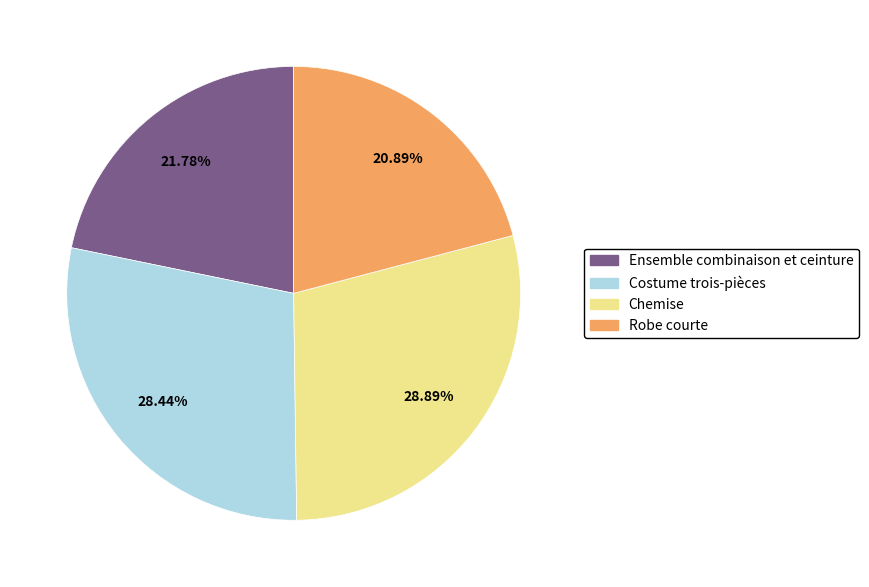

To the nearest percent, what is the average slice percentage?

25%